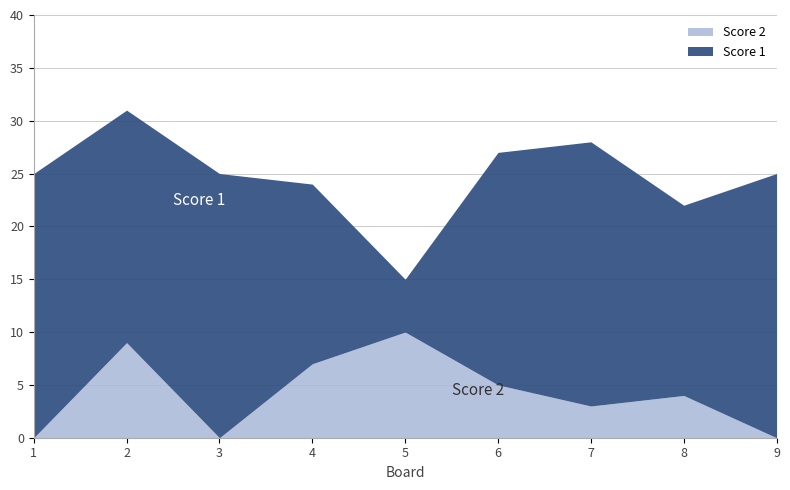

How many lines are shown in the chart?

2